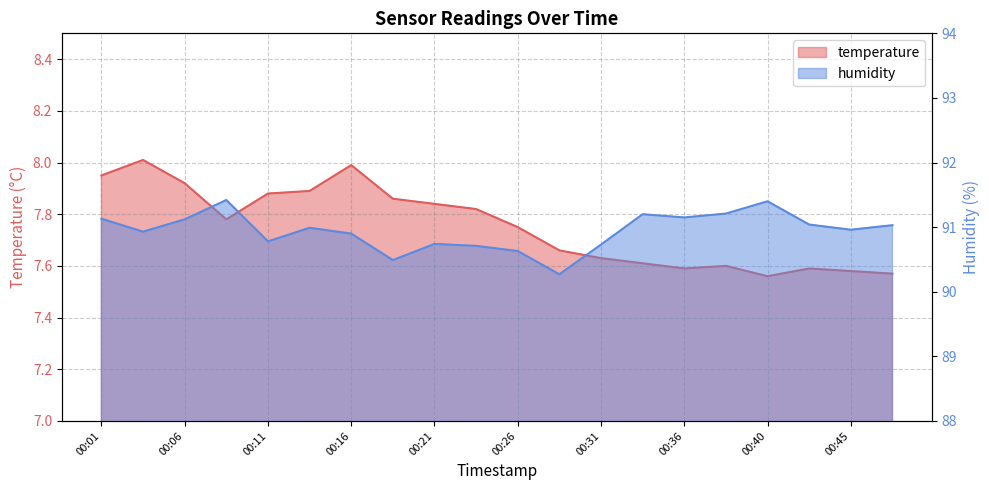

At which category does humidity reach its first local peak?

00:09